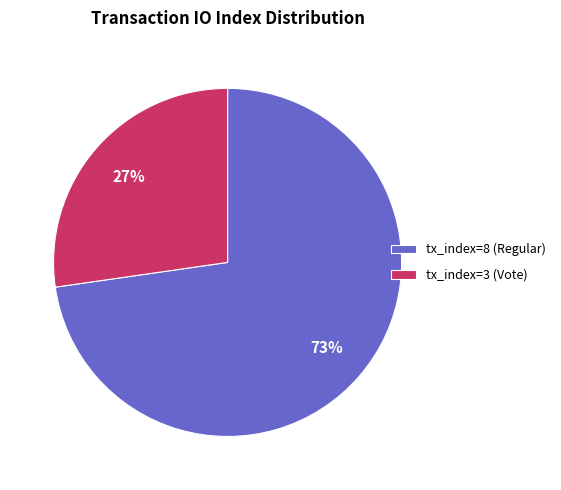

To the nearest percent, what portion does tx_index=8 (Regular) represent?

73%